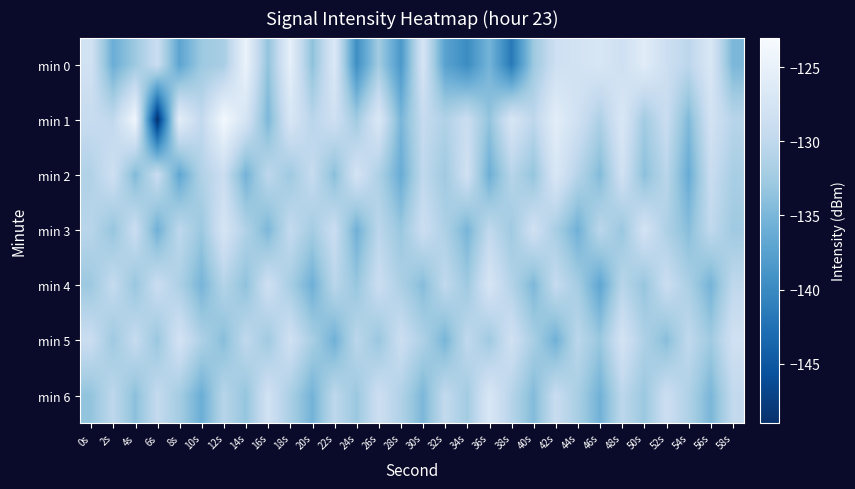

What is the spread (max minus min) of values at 48s?

6.1